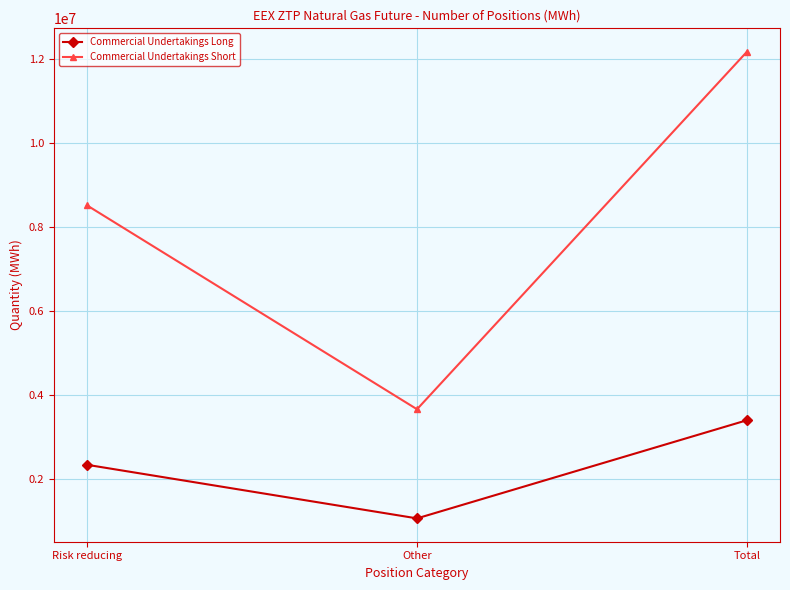

Reading left to right, what are all the values shown in this chart?

Commercial Undertakings Long: 2337296	1061444	3398740
Commercial Undertakings Short: 8513045	3659255	12172300